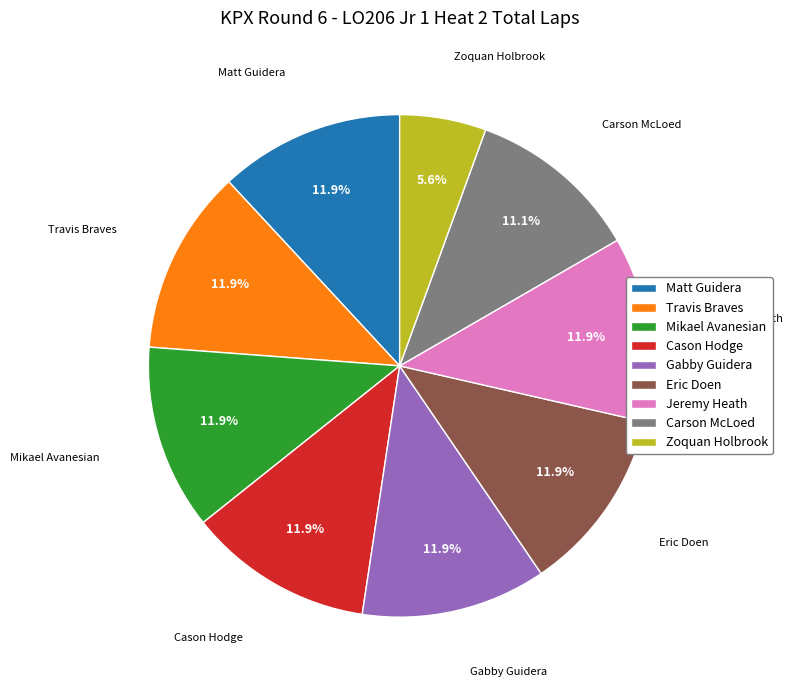

How many segments does this pie chart have?

9